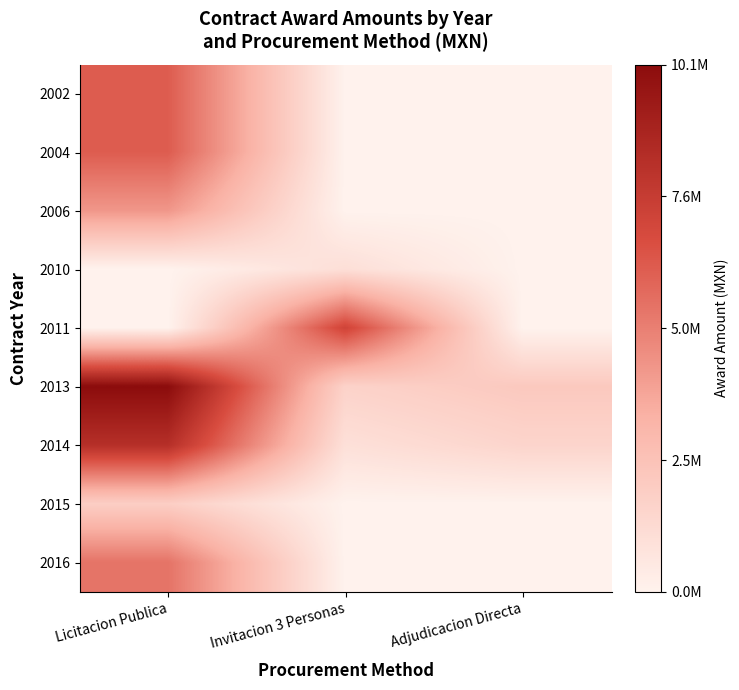

At which category is the sum across all series the highest?

Licitacion Publica